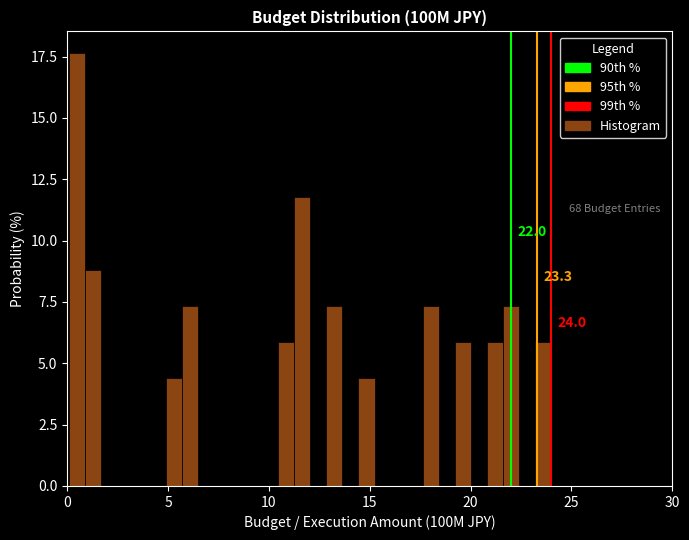

Around what value on the x-axis is the tallest bar? Give the approximate position of its centre, as read against the axis.

0.5